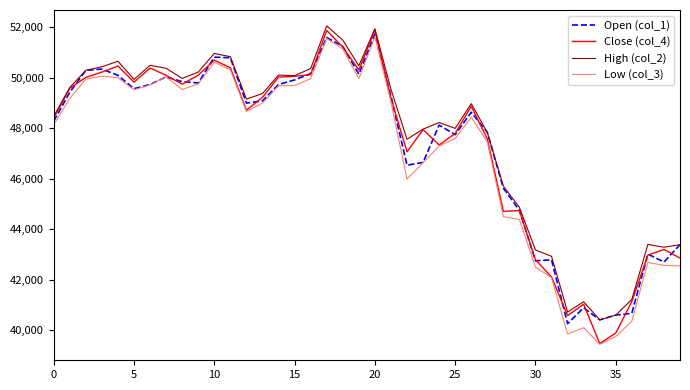

Which series has the widest spread of values?

Close (col_4)